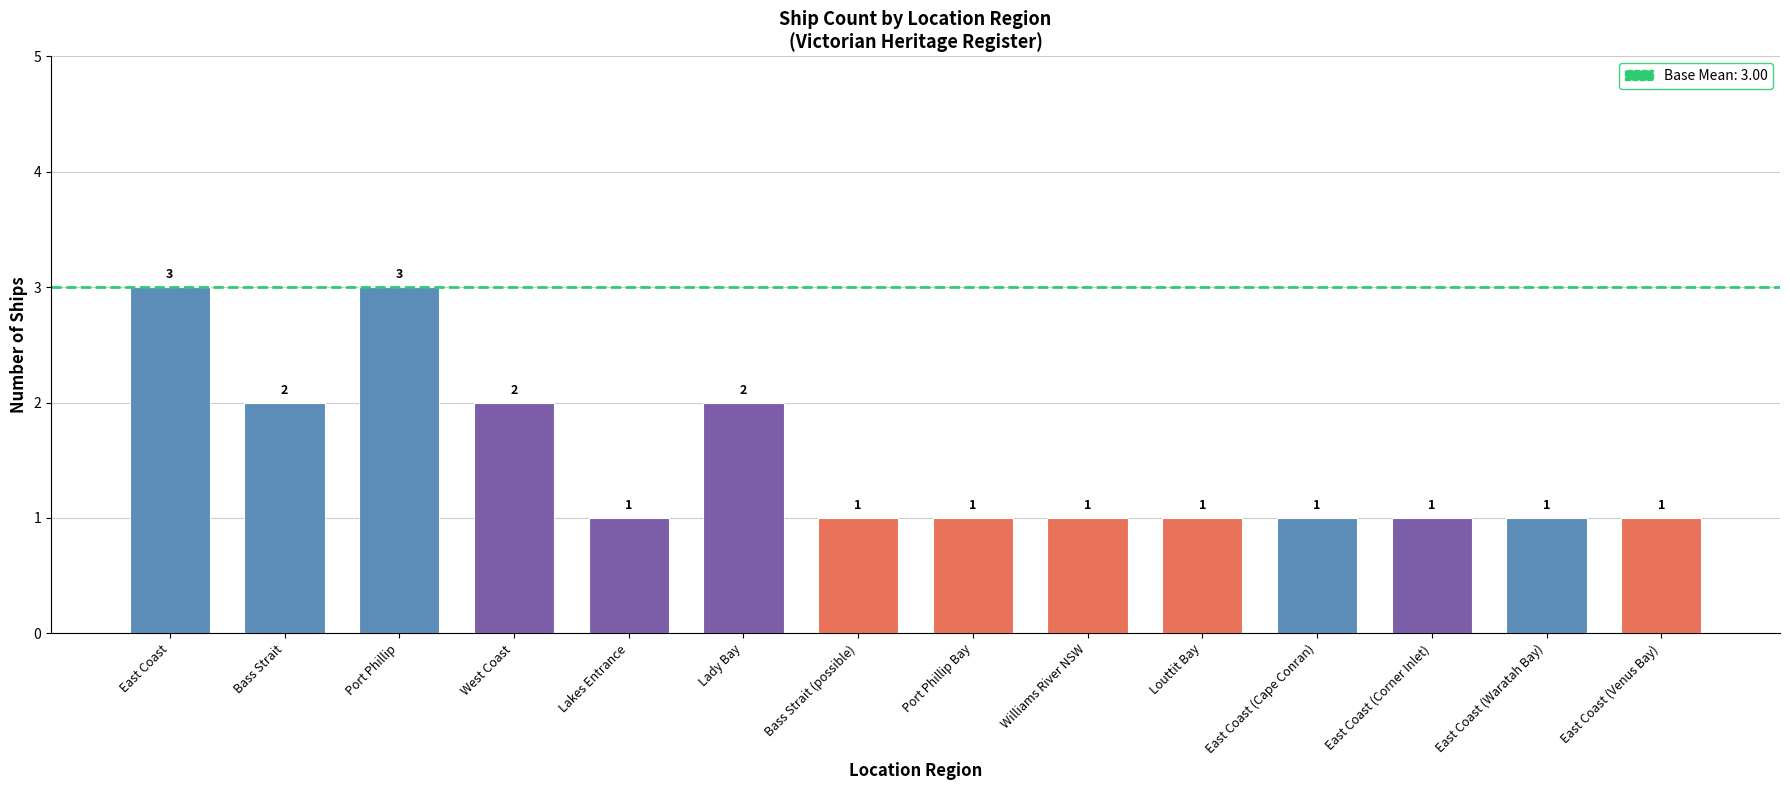

Count the values in the range 1 to 2.

12